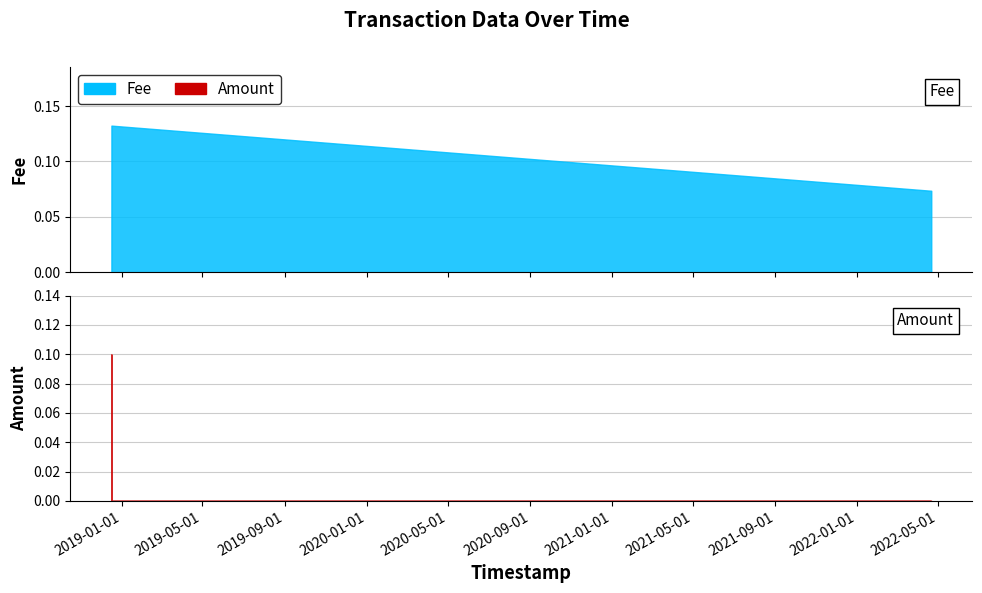

Count the Fee values in the range 0 to 1.

4